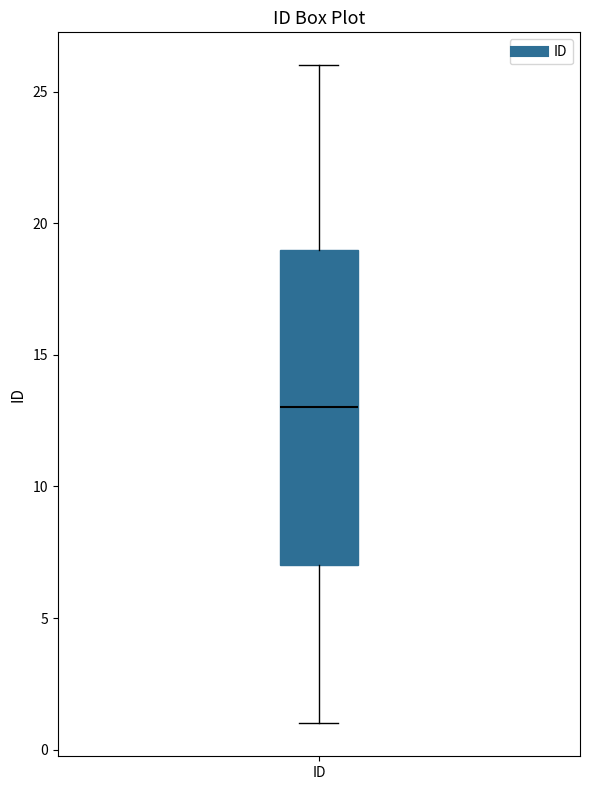

Transcribe this box plot: give where the median line is, the range the box spans, and where the two whiskers end, as read against the y-axis. The values are not printed on the chart, so give them approximately, as read against the axis.

median 13, box 7 to 19, whiskers 1 to 26